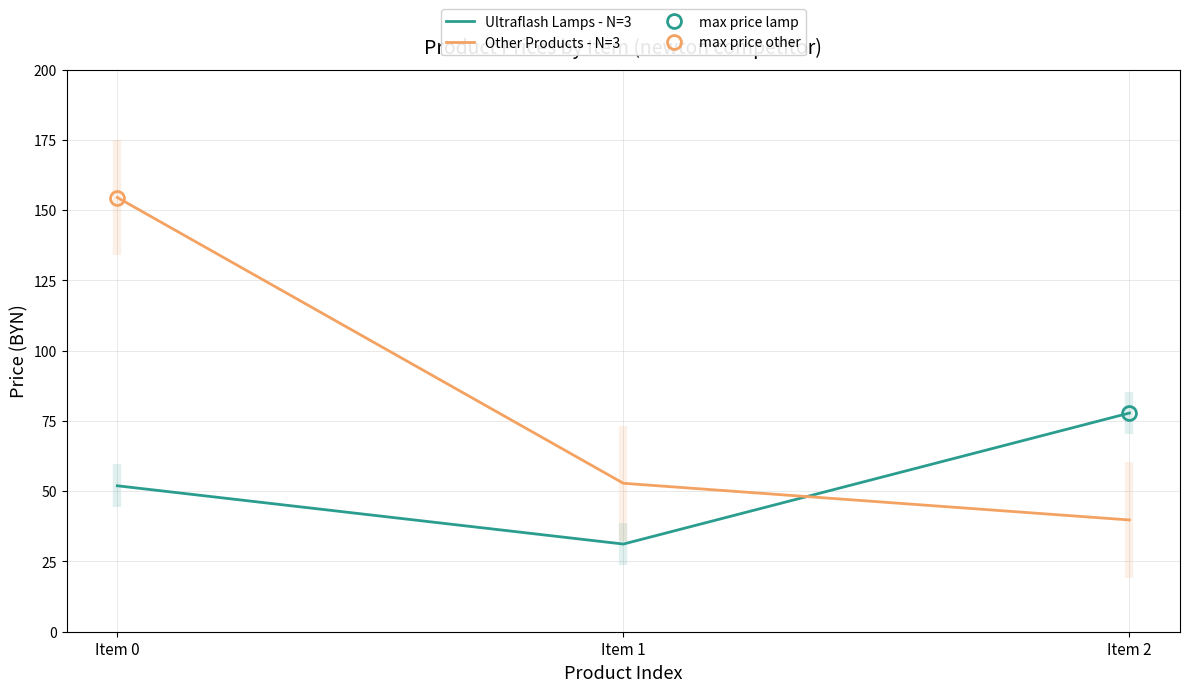

Rank the series at Item 0 from lowest to highest value.

Ultraflash Lamps - N=3, Other Products - N=3